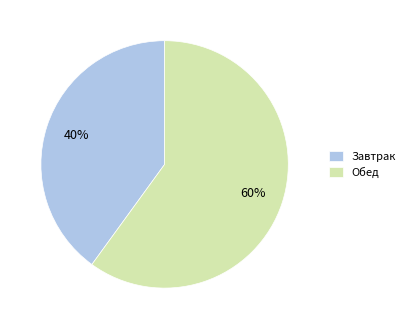

To the nearest percent, what is the combined percentage of Завтрак and Обед?

100%